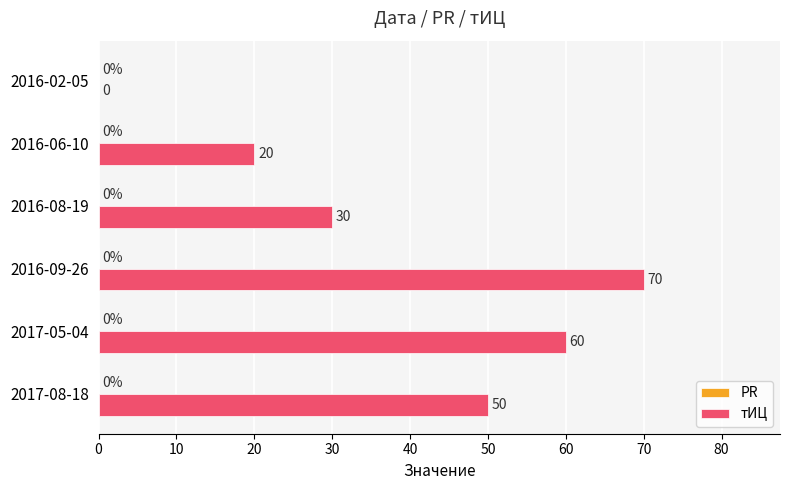

Reading top to bottom, list all the values displayed in this chart.

2016-02-05=0	2016-06-10=20	2016-08-19=30	2016-09-26=70	2017-05-04=60	2017-08-18=50